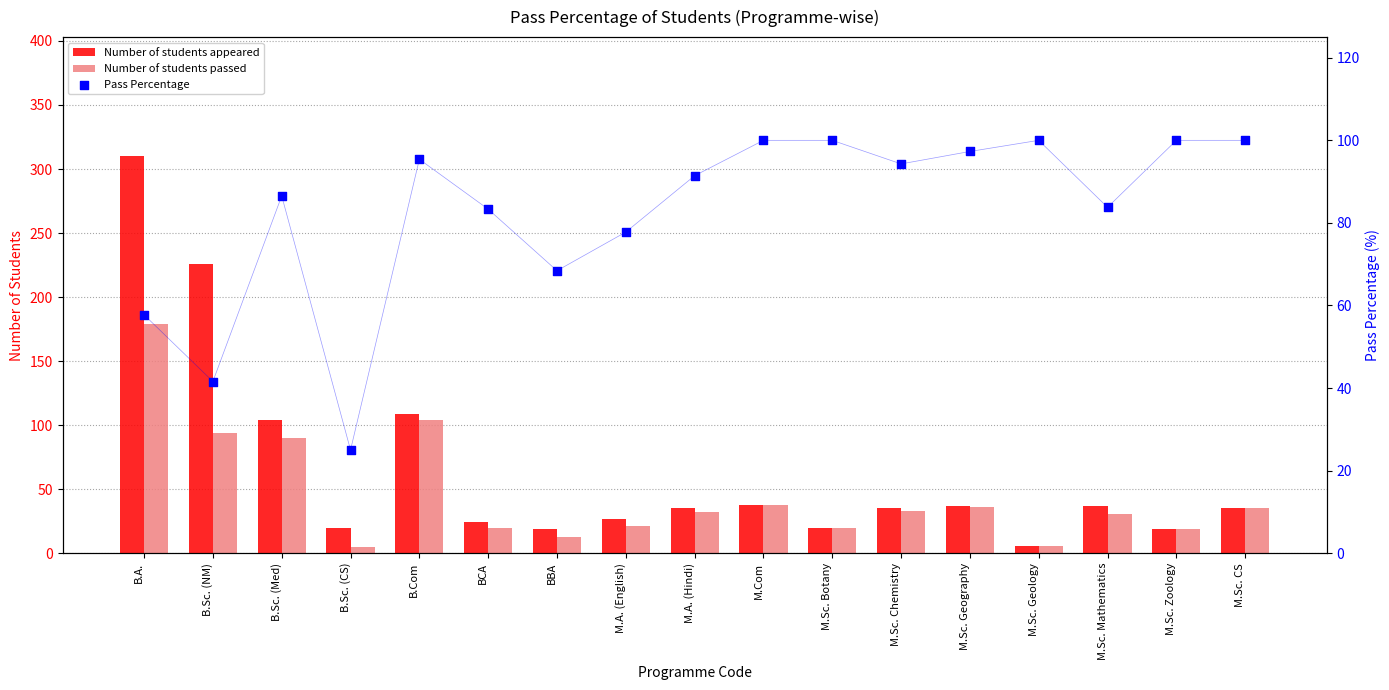

Which series reaches the maximum Y coordinate?

Number of students appeared